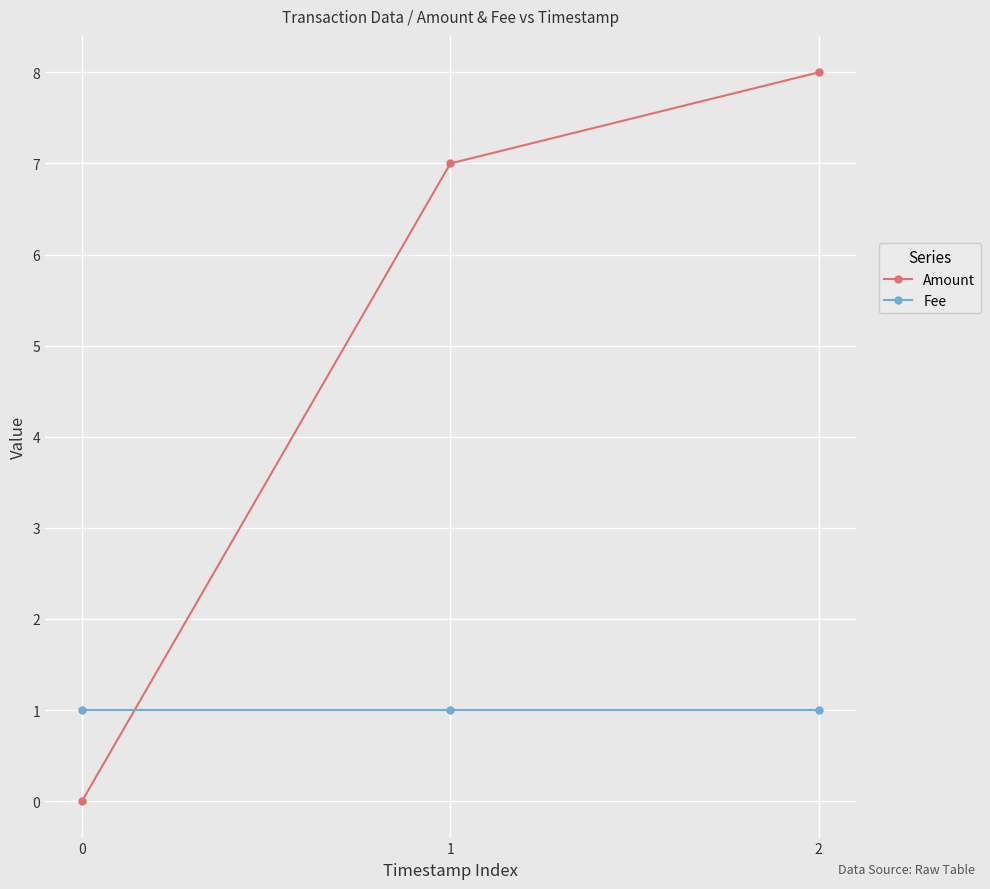

How many Amount values are between 0 and 8?

3